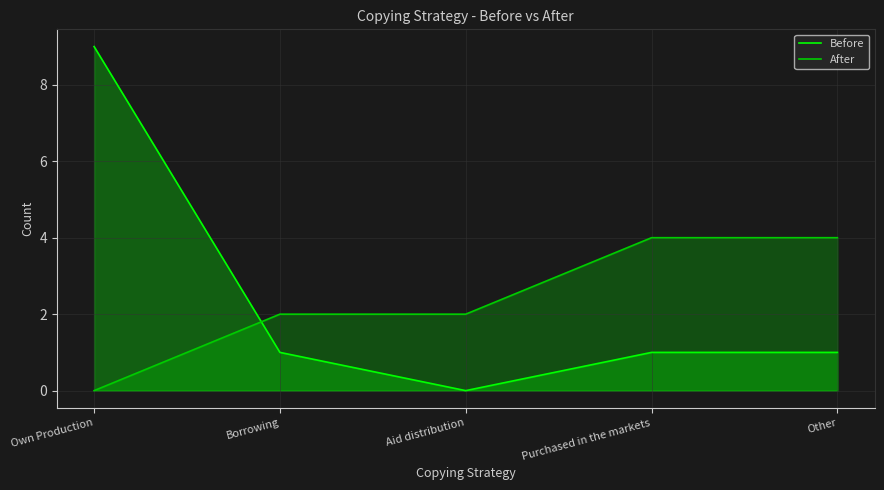

The value of After at Purchased in the markets is 4. True or false?

True